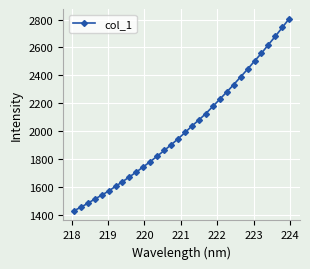

What is the maximum value shown in the chart?

2806.7